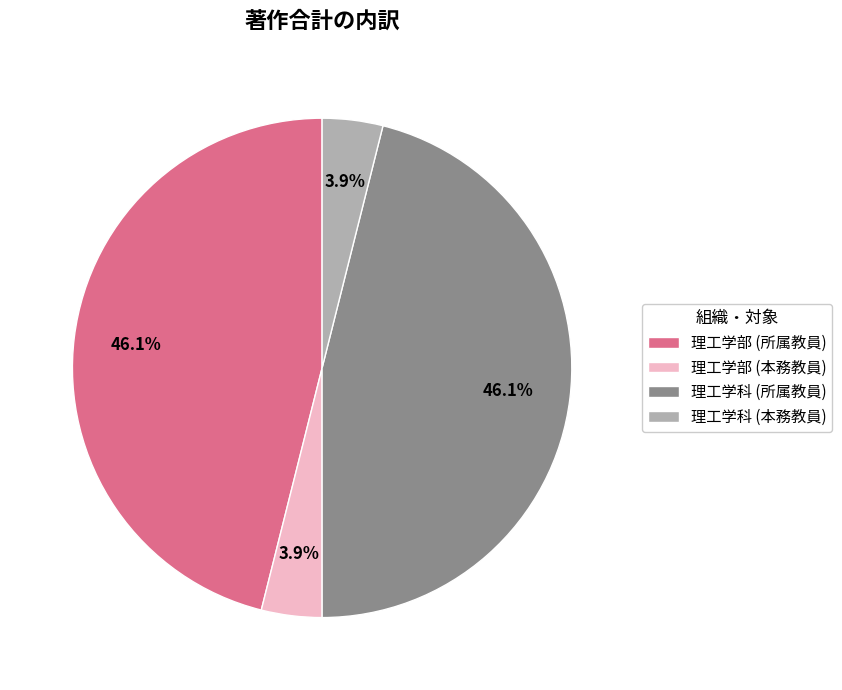

Is it true that 理工学部 (所属教員) is 52% of the pie?

False